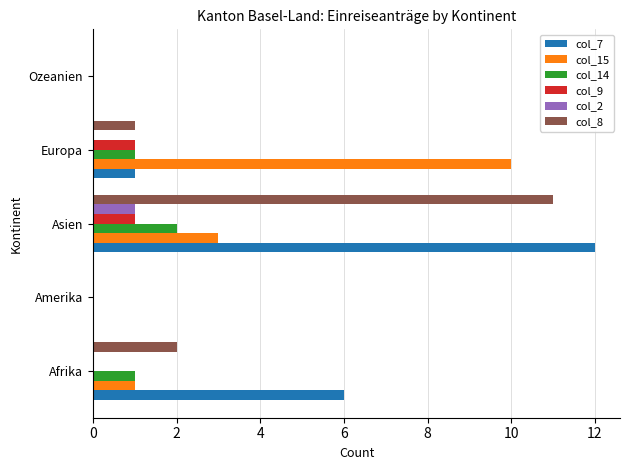

What is the greatest value displayed?

12